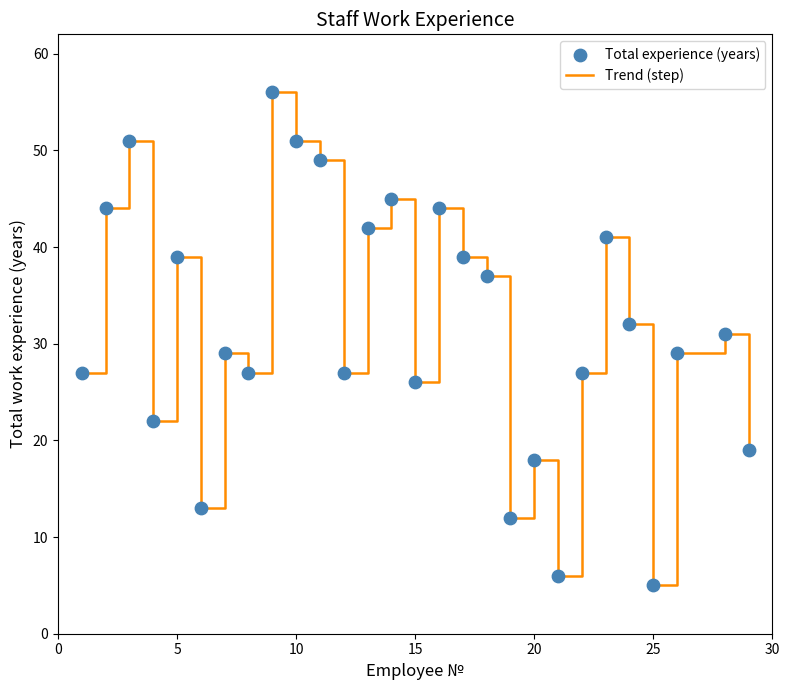

What is the difference between the maximum and minimum values?

51